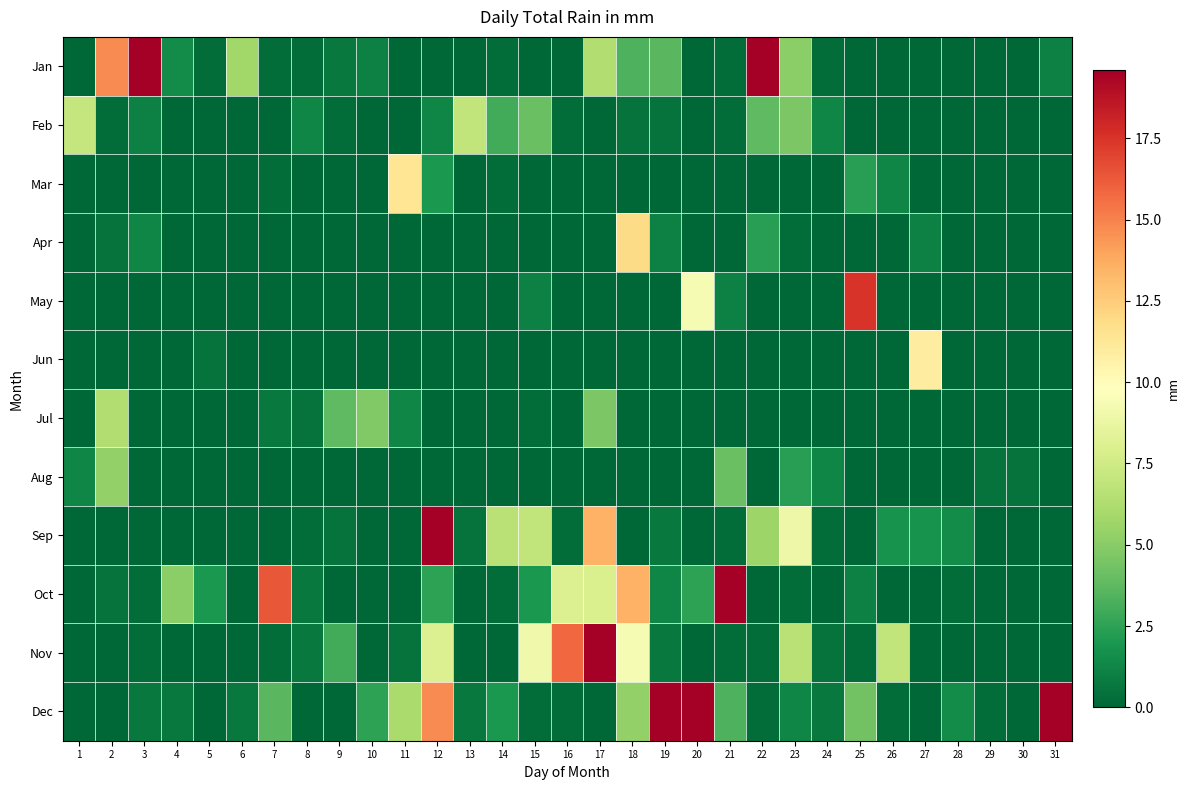

Reading left to right, what are all the values shown in this chart?

Jan: 1=0.0	2=14.7	3=63.8	4=1.5	5=0.2	6=5.8	7=0.2	8=0.2	9=0.8	10=1.0	11=0.0	12=0.0	13=0.0	14=0.2	15=0.0	16=0.0	17=6.3	18=3.3	19=3.6	20=0.0	21=0.2	22=35.3	23=5.1	24=0.2	25=0.0	26=0.0	27=0.0	28=0.0	29=0.0	30=0.0	31=1.0
Feb: 1=7.1	2=0.2	3=1.0	4=0.0	5=0.0	6=0.0	7=0.0	8=1.3	9=0.2	10=0.0	11=0.0	12=1.3	13=6.9	14=3.0	15=4.1	16=0.2	17=0.0	18=0.5	19=0.5	20=0.0	21=0.2	22=3.8	23=4.6	24=1.3	25=0.0	26=0.0	27=0.0	28=0.0	29=0.0	30=0.0	31=0.0
Mar: 1=0.0	2=0.0	3=0.0	4=0.0	5=0.0	6=0.0	7=0.2	8=0.0	9=0.0	10=0.0	11=11.4	12=2.0	13=0.0	14=0.2	15=0.0	16=0.0	17=0.0	18=0.0	19=0.0	20=0.0	21=0.0	22=0.0	23=0.0	24=0.0	25=2.3	26=1.3	27=0.0	28=0.0	29=0.0	30=0.0	31=0.0
Apr: 1=0.0	2=0.5	3=1.3	4=0.0	5=0.0	6=0.0	7=0.0	8=0.0	9=0.0	10=0.0	11=0.0	12=0.0	13=0.0	14=0.0	15=0.0	16=0.0	17=0.0	18=11.9	19=1.0	20=0.0	21=0.0	22=2.3	23=0.2	24=0.0	25=0.0	26=0.0	27=1.0	28=0.0	29=0.0	30=0.0	31=0.0
May: 1=0.0	2=0.0	3=0.0	4=0.0	5=0.0	6=0.0	7=0.0	8=0.0	9=0.0	10=0.0	11=0.0	12=0.0	13=0.0	14=0.0	15=1.0	16=0.0	17=0.0	18=0.0	19=0.0	20=9.4	21=1.0	22=0.0	23=0.0	24=0.0	25=17.5	26=0.0	27=0.0	28=0.0	29=0.0	30=0.0	31=0.0
Jun: 1=0.0	2=0.0	3=0.0	4=0.0	5=0.5	6=0.0	7=0.0	8=0.0	9=0.0	10=0.0	11=0.0	12=0.0	13=0.0	14=0.0	15=0.0	16=0.0	17=0.0	18=0.0	19=0.0	20=0.0	21=0.0	22=0.0	23=0.0	24=0.0	25=0.0	26=0.0	27=10.9	28=0.0	29=0.0	30=0.0	31=0.0
Jul: 1=0.0	2=6.3	3=0.0	4=0.0	5=0.0	6=0.0	7=0.8	8=0.5	9=3.8	10=4.8	11=1.3	12=0.0	13=0.0	14=0.0	15=0.2	16=0.0	17=4.6	18=0.0	19=0.0	20=0.0	21=0.0	22=0.0	23=0.0	24=0.0	25=0.0	26=0.0	27=0.0	28=0.0	29=0.0	30=0.0	31=0.0
Aug: 1=1.3	2=5.3	3=0.0	4=0.0	5=0.0	6=0.0	7=0.0	8=0.0	9=0.0	10=0.0	11=0.0	12=0.0	13=0.0	14=0.0	15=0.0	16=0.0	17=0.0	18=0.0	19=0.0	20=0.0	21=4.1	22=0.0	23=2.3	24=1.3	25=0.0	26=0.0	27=0.0	28=0.0	29=0.5	30=0.5	31=0.0
Sep: 1=0.0	2=0.0	3=0.0	4=0.0	5=0.0	6=0.0	7=0.0	8=0.2	9=0.5	10=0.0	11=0.0	12=26.2	13=0.5	14=6.6	15=6.9	16=0.2	17=13.5	18=0.0	19=0.8	20=0.0	21=0.2	22=5.6	23=8.9	24=0.2	25=0.0	26=1.8	27=1.8	28=1.5	29=0.0	30=0.0	31=0.0
Oct: 1=0.0	2=0.5	3=0.2	4=5.1	5=2.0	6=0.0	7=16.3	8=0.8	9=0.0	10=0.0	11=0.0	12=2.5	13=0.0	14=0.2	15=2.0	16=8.1	17=7.9	18=13.5	19=1.3	20=2.5	21=24.9	22=0.0	23=0.2	24=0.0	25=1.0	26=0.0	27=0.0	28=0.2	29=0.0	30=0.0	31=0.0
Nov: 1=0.0	2=0.0	3=0.2	4=0.0	5=0.0	6=0.0	7=0.2	8=0.8	9=3.0	10=0.0	11=0.5	12=8.1	13=0.0	14=0.0	15=9.1	16=15.8	17=21.1	18=9.4	19=0.8	20=0.0	21=0.2	22=0.2	23=6.6	24=0.5	25=0.2	26=6.9	27=0.0	28=0.0	29=0.0	30=0.0	31=0.0
Dec: 1=0.0	2=0.0	3=0.8	4=0.8	5=0.0	6=0.8	7=3.6	8=0.0	9=0.0	10=2.5	11=6.1	12=14.7	13=0.8	14=2.0	15=0.2	16=0.2	17=0.0	18=5.3	19=23.4	20=35.0	21=3.3	22=0.2	23=1.3	24=0.8	25=4.3	26=0.2	27=0.0	28=1.5	29=0.2	30=0.0	31=38.4